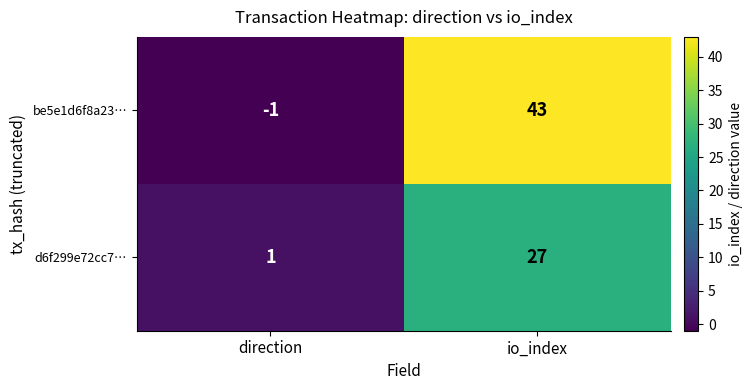

How many distinct data groups are displayed?

2